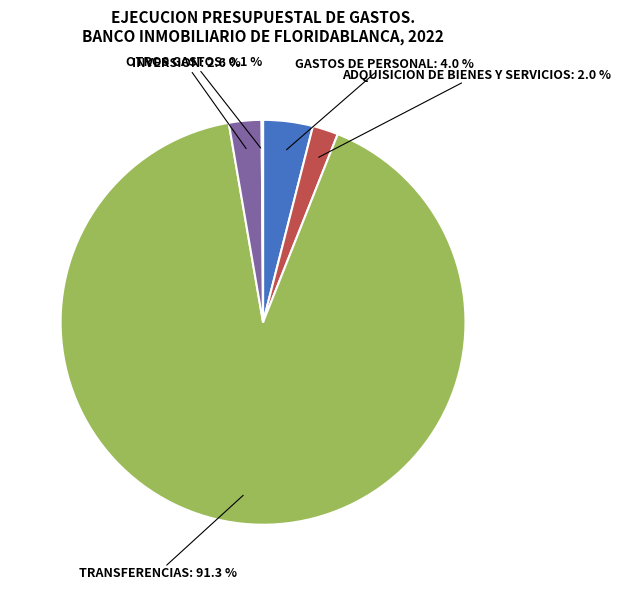

Does INVERSION: 2.6 % account for over 50% of the chart?

No